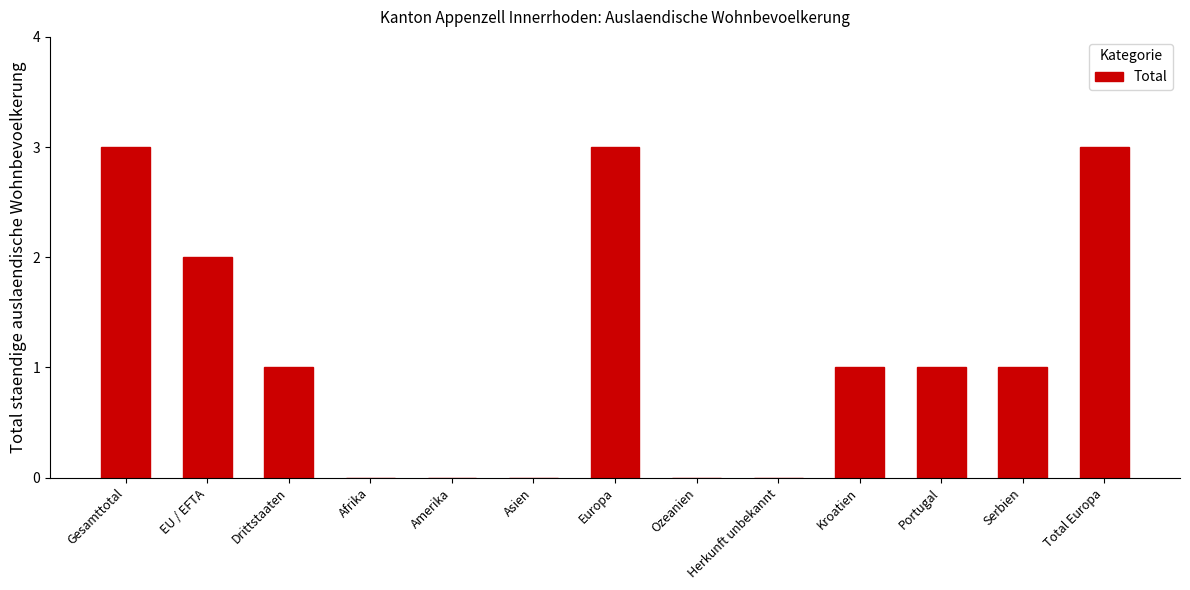

Count the number of data series in this chart.

1